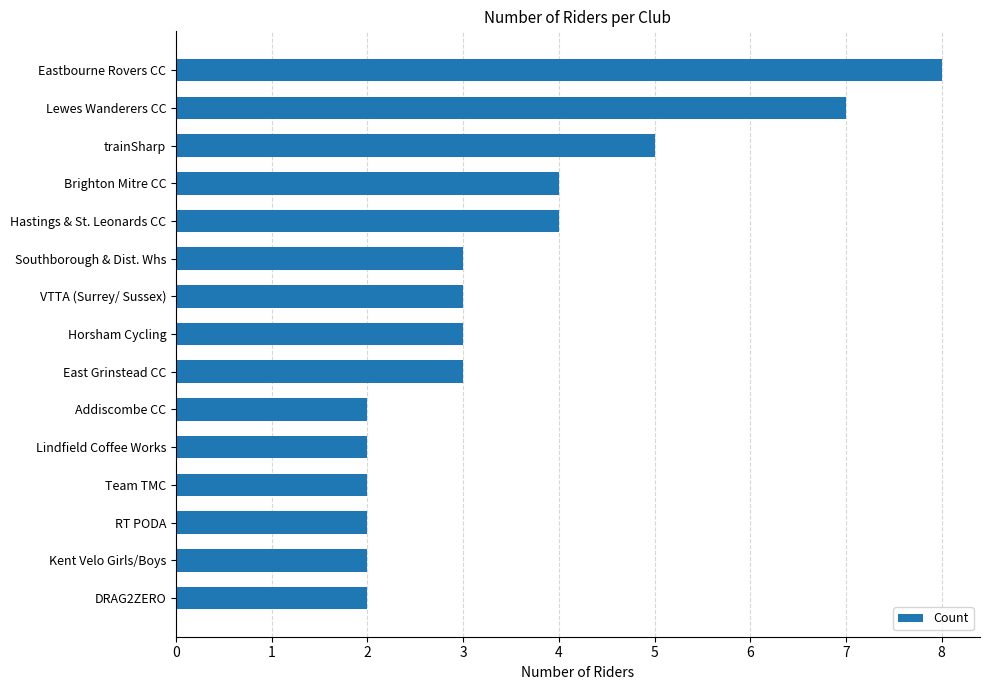

What is the smallest value displayed?

2